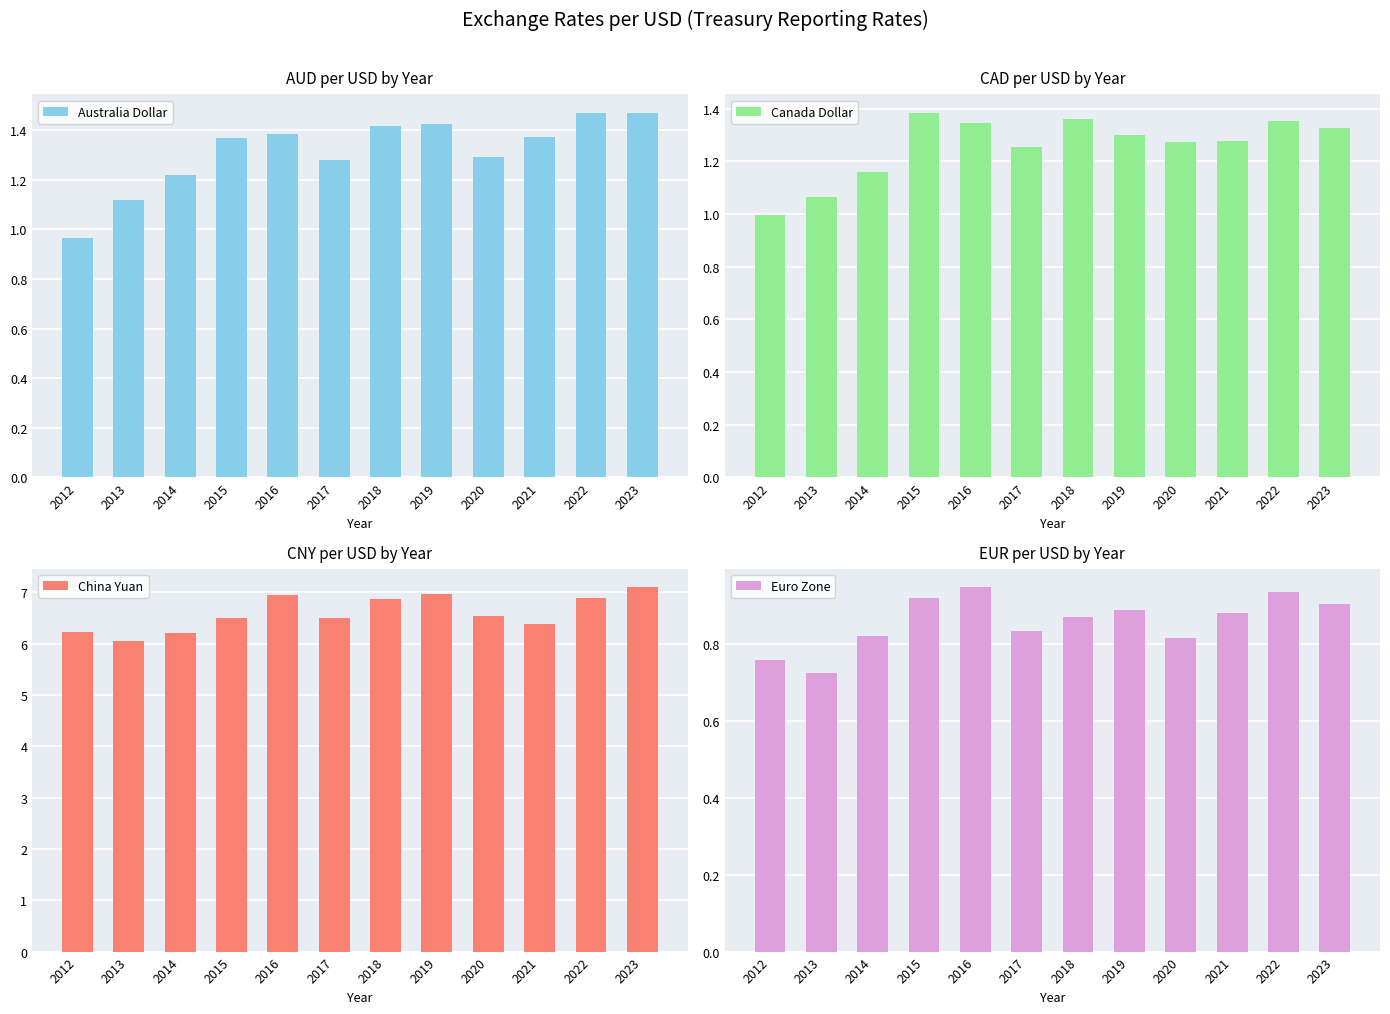

What is the value of the Canada Dollar bar at the 10th from the left?

1.3